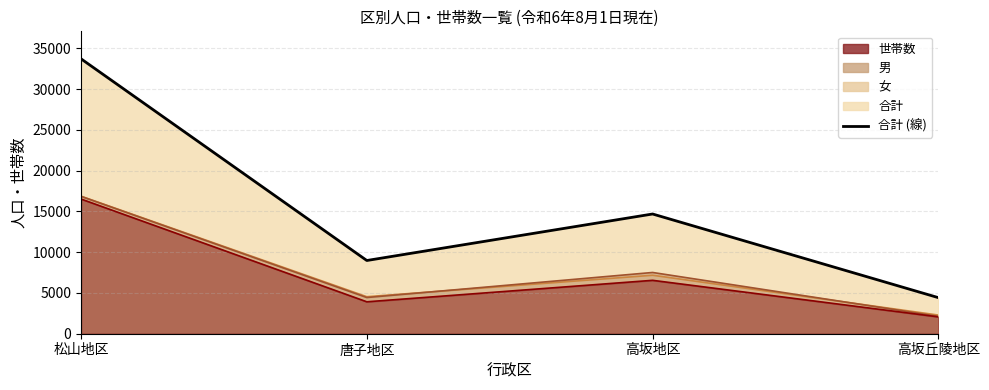

What position from the left is 松山地区?

1